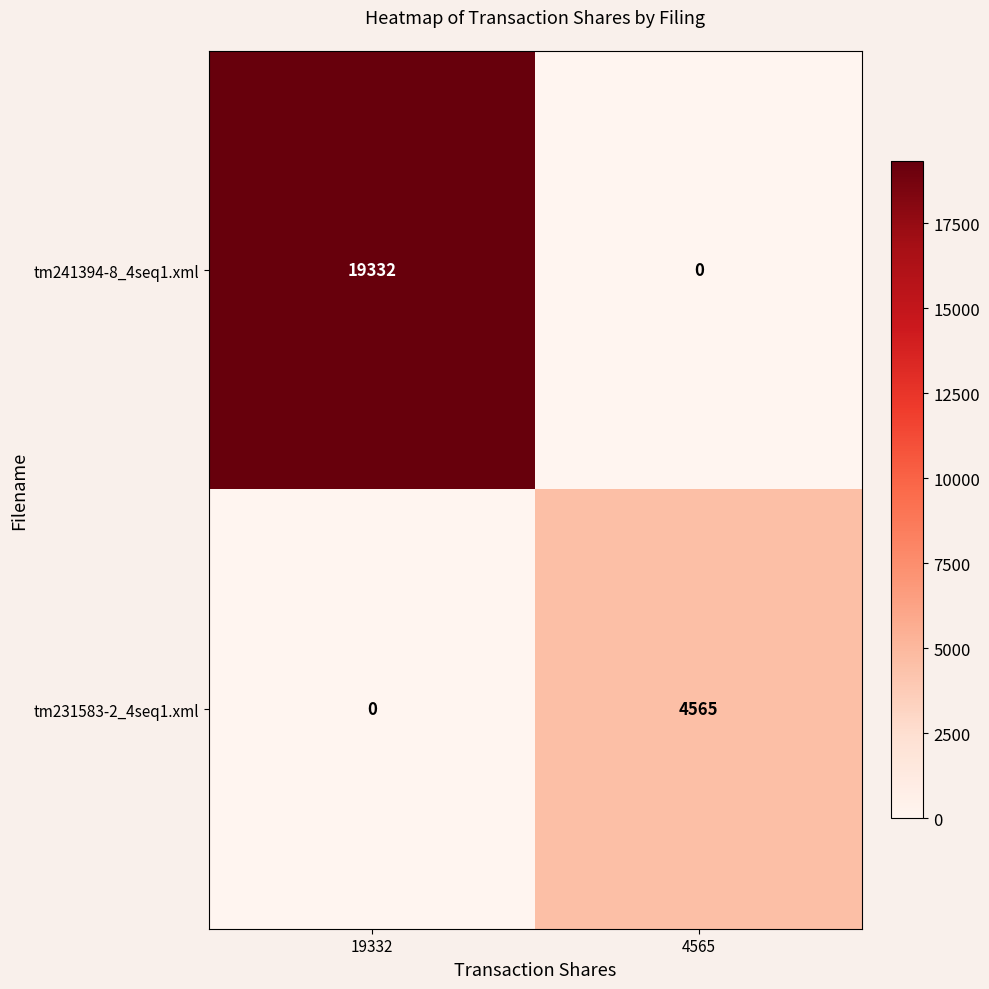

What is the difference between the highest and lowest values at 4565?

4565